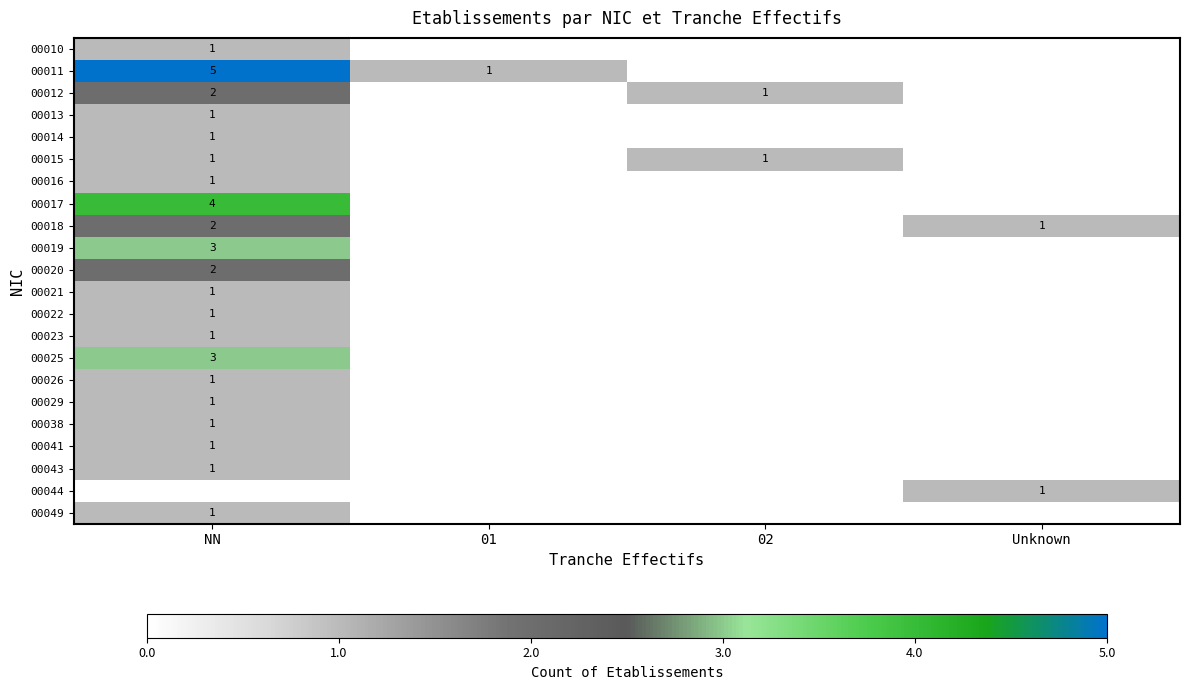

How many values in 00018 are above zero?

2